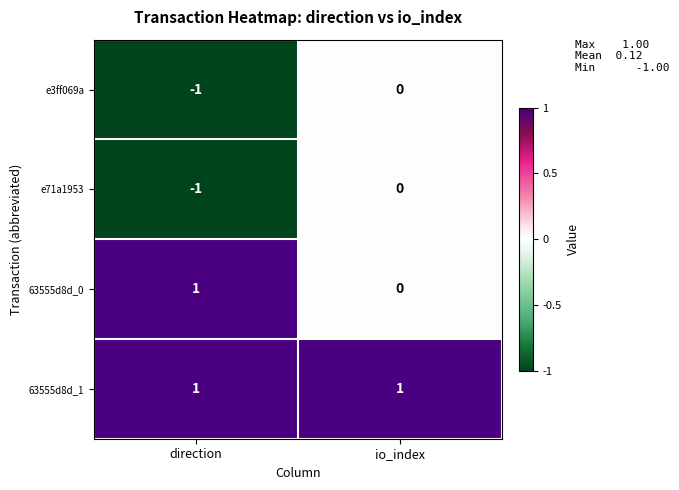

The 63555d8d_0 series shows 0 at io_index. True or false?

True